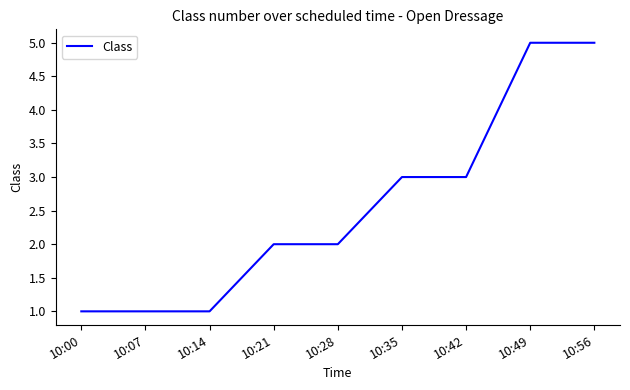

Reading left to right, what are all the values shown in this chart?

1	1	1	2	2	3	3	5	5